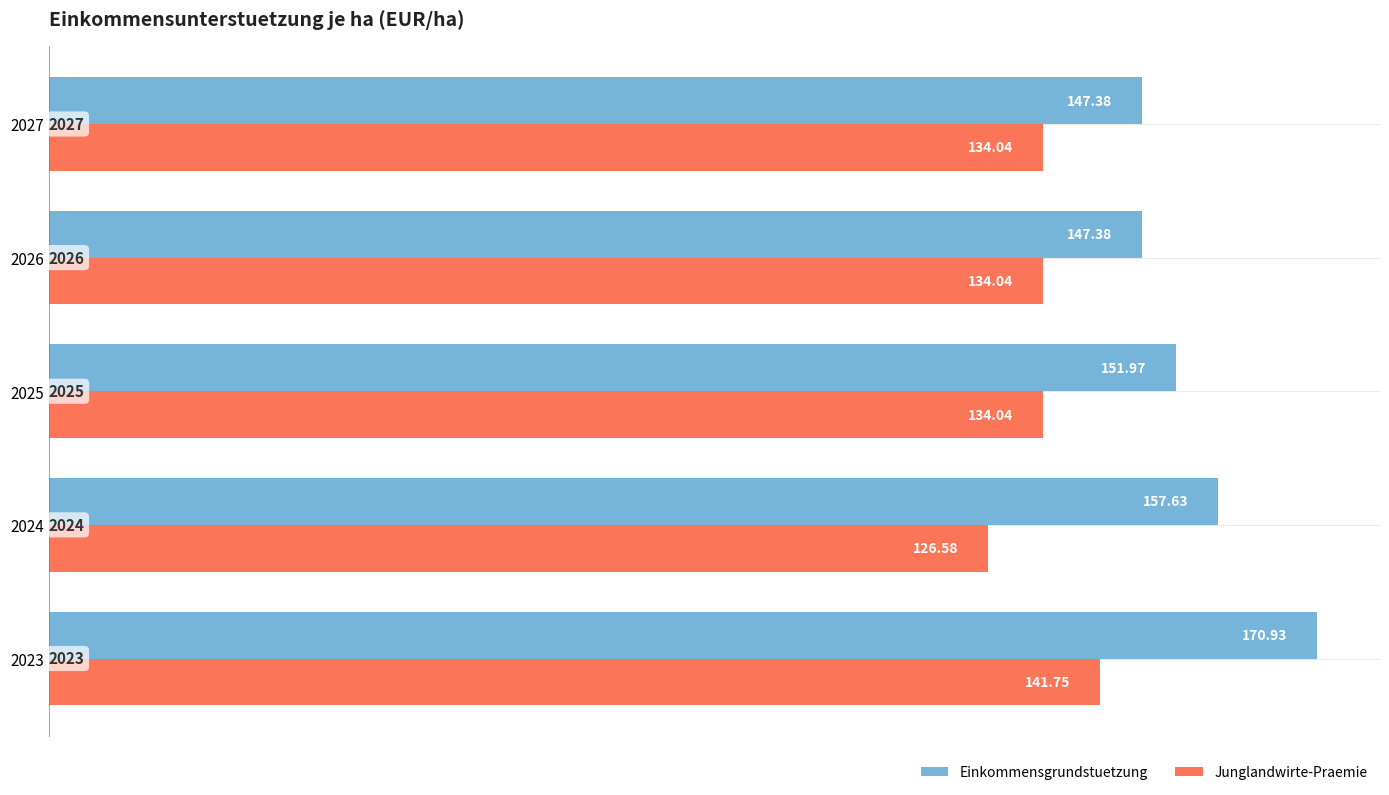

What is the total value across all series at 2025?

286.0